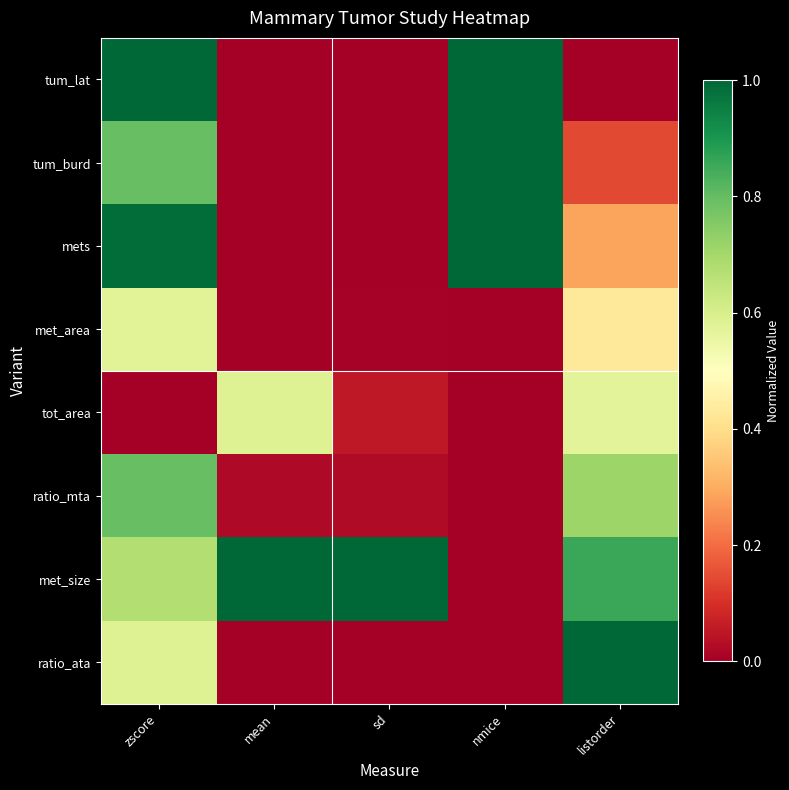

At which category is the sum across all series the highest?

zscore